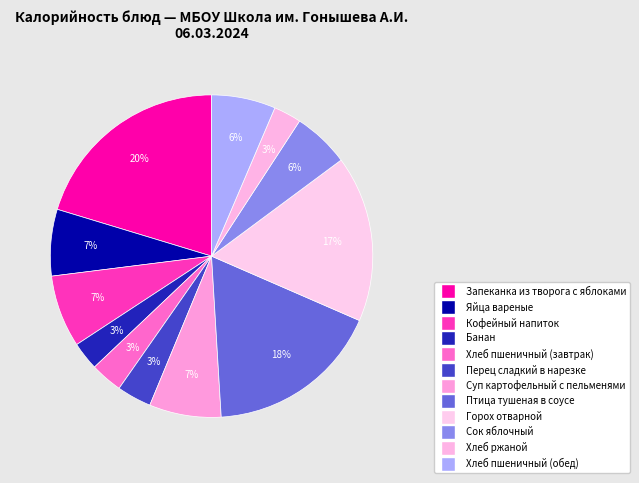

How many slices are in this pie chart?

12